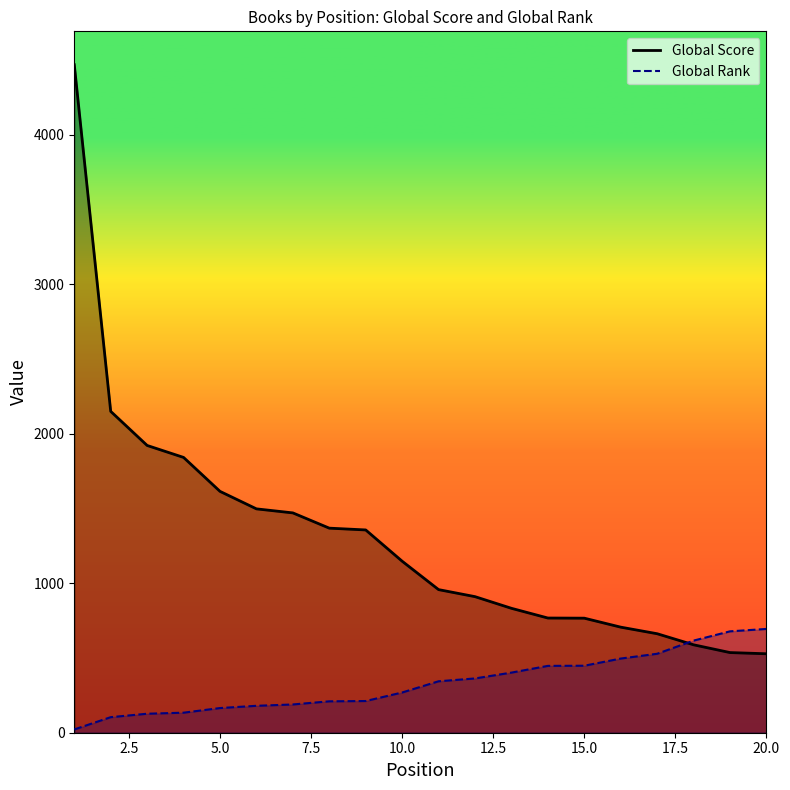

What is the lowest value of the Global Score series?

528